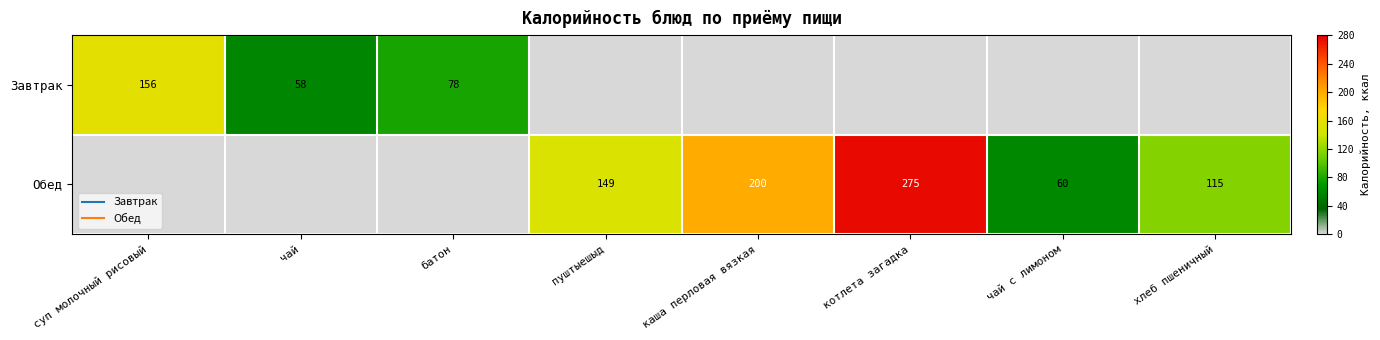

Is the value of Обед at котлета загадка greater than the value of Завтрак at пуштыешыд?

Yes